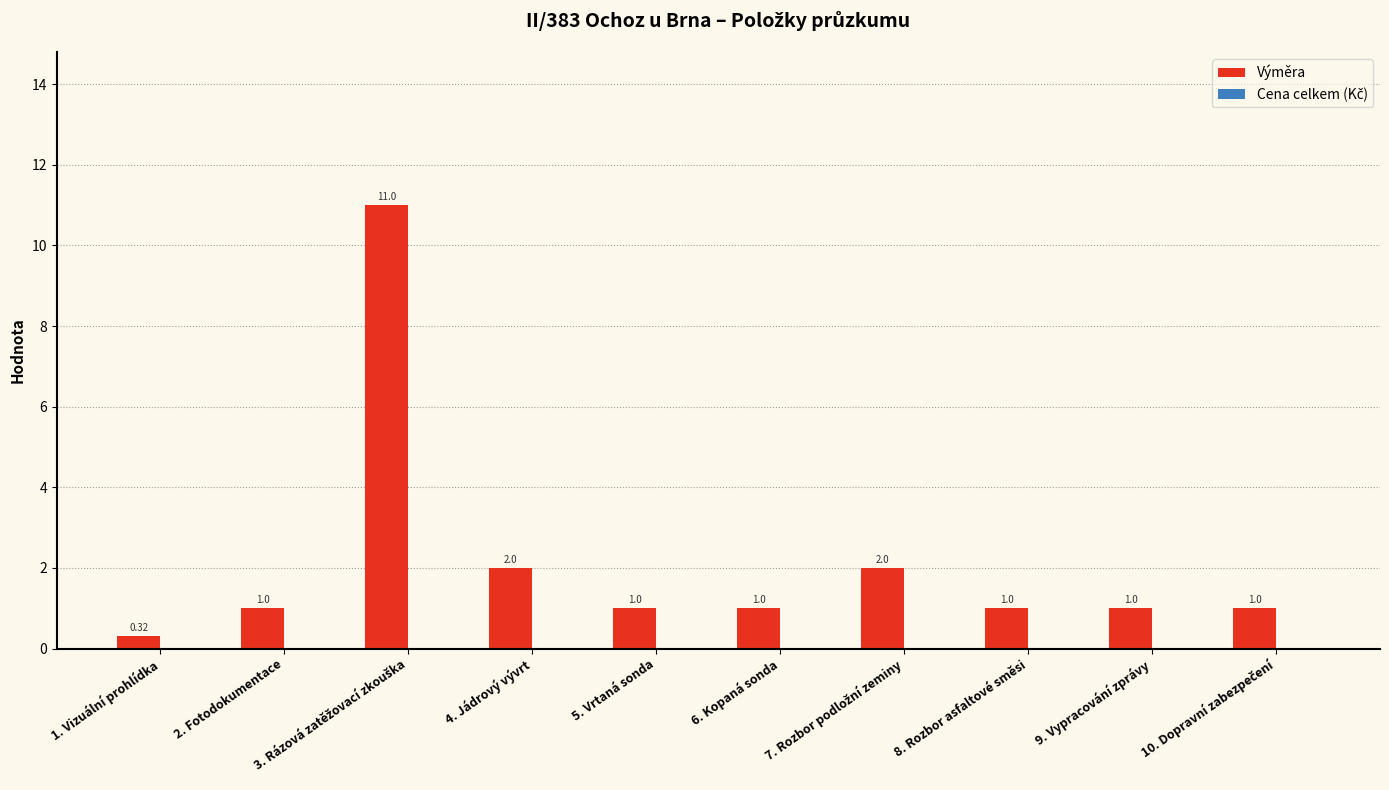

What is the ratio of the value at 4. Jádrový vývrt to the value at 5. Vrtaná sonda?

2.0